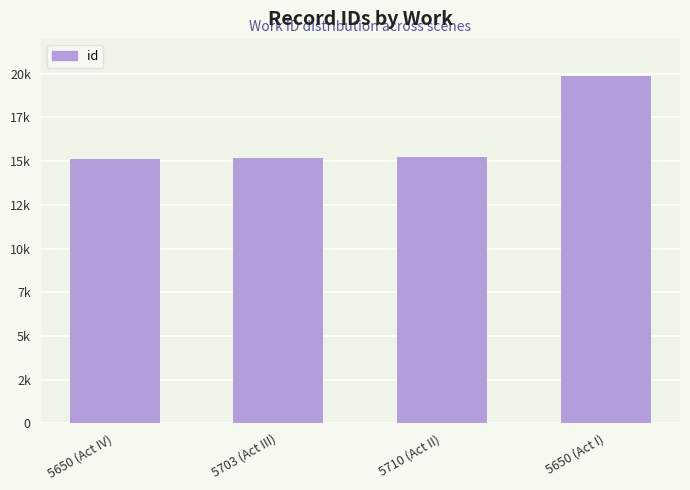

The value at 5710 (Act II) is 15238. True or false?

True